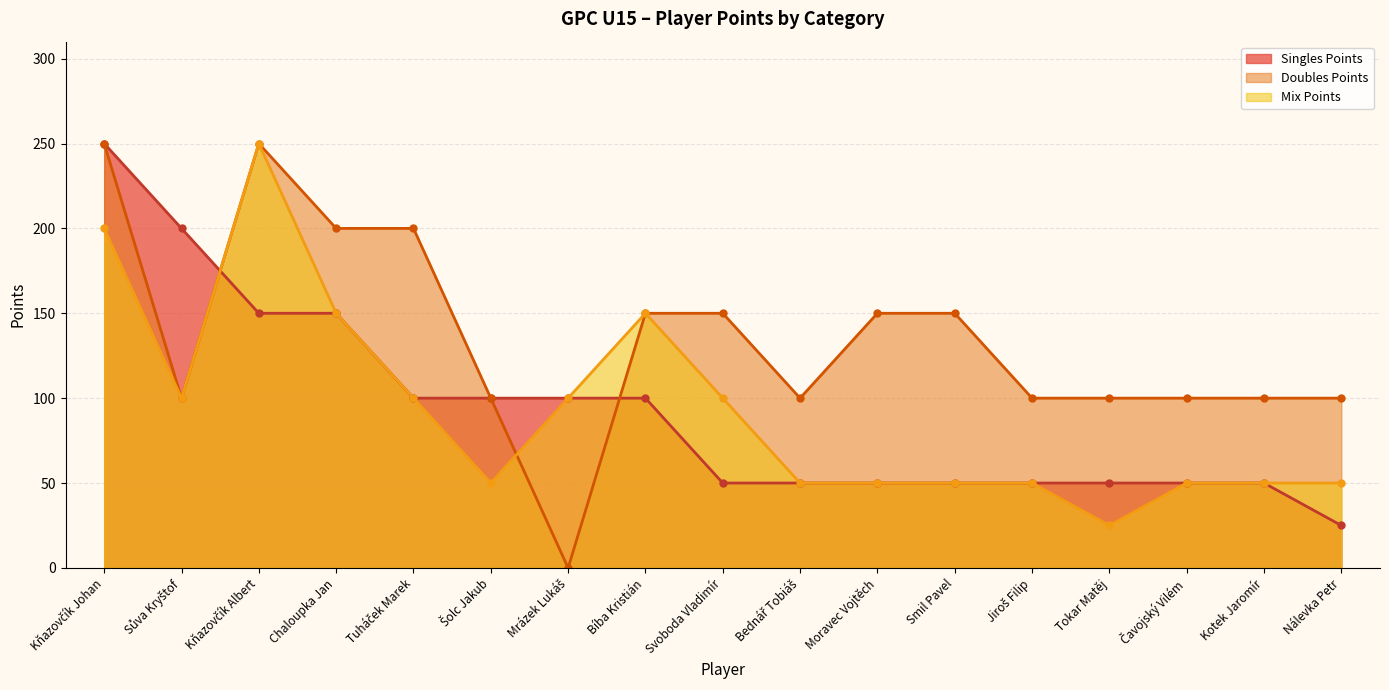

Which series has the largest range (max minus min)?

Doubles Points